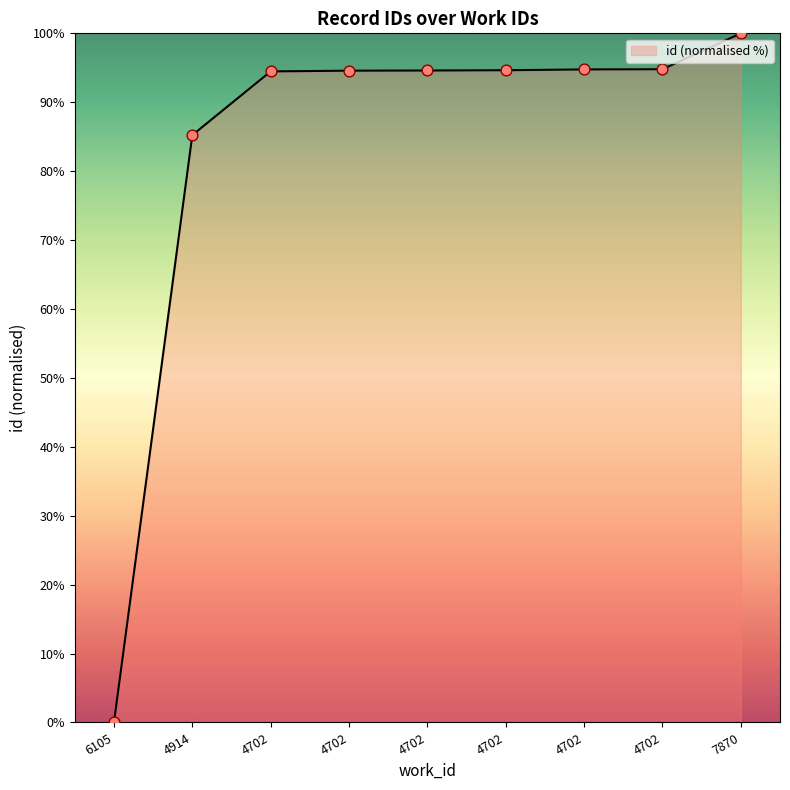

Does the chart have visible grid lines?

No